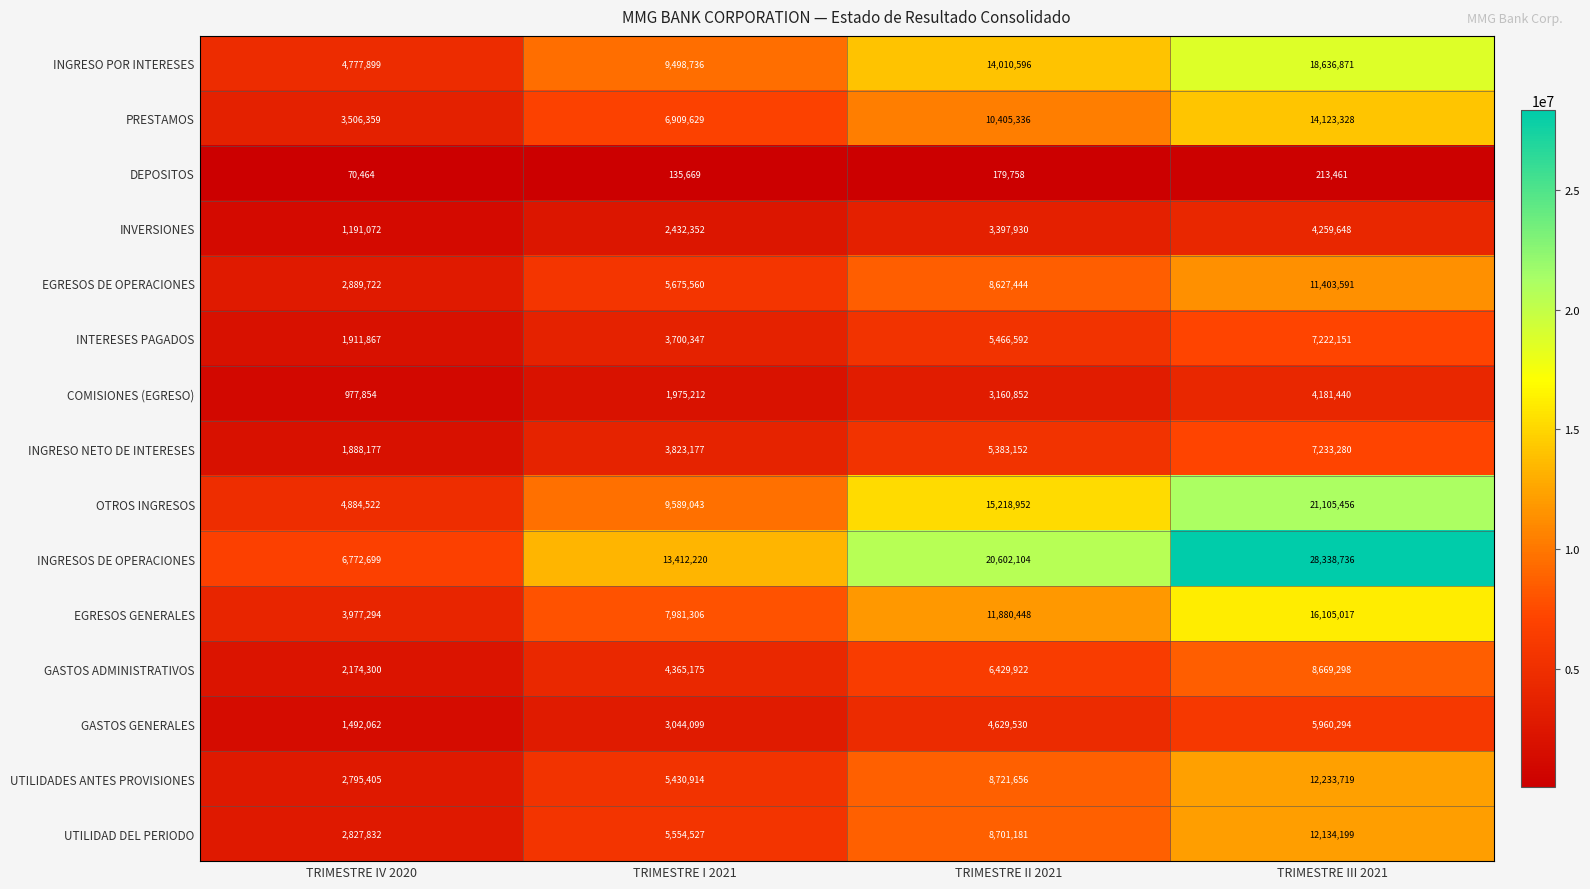

List the series in order of their peak value, lowest first.

DEPOSITOS, COMISIONES (EGRESO), INVERSIONES, GASTOS GENERALES, INTERESES PAGADOS, INGRESO NETO DE INTERESES, GASTOS ADMINISTRATIVOS, EGRESOS DE OPERACIONES, UTILIDAD DEL PERIODO, UTILIDADES ANTES PROVISIONES, PRESTAMOS, EGRESOS GENERALES, INGRESO POR INTERESES, OTROS INGRESOS, INGRESOS DE OPERACIONES